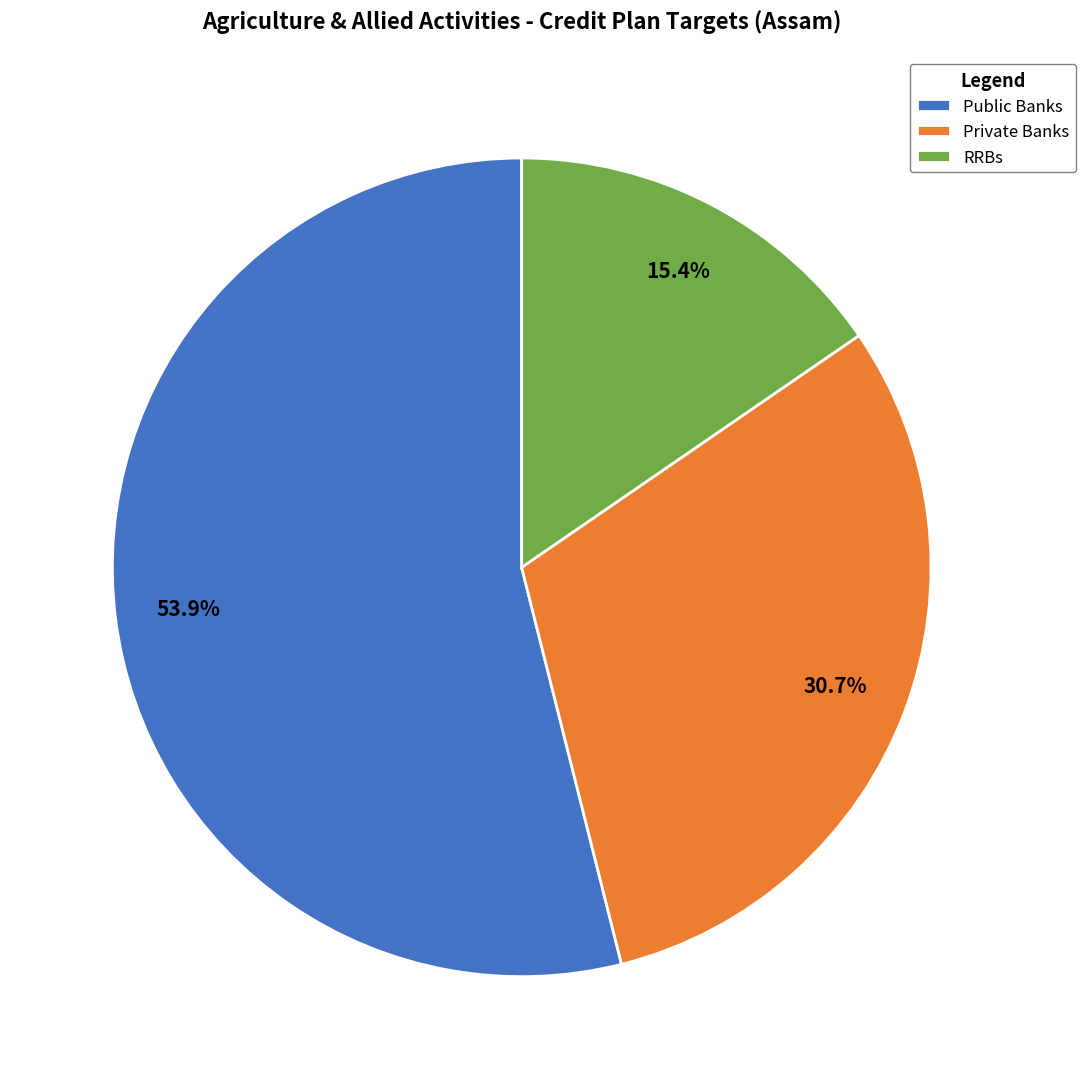

Is there any slice that represents more than half of the pie?

Yes